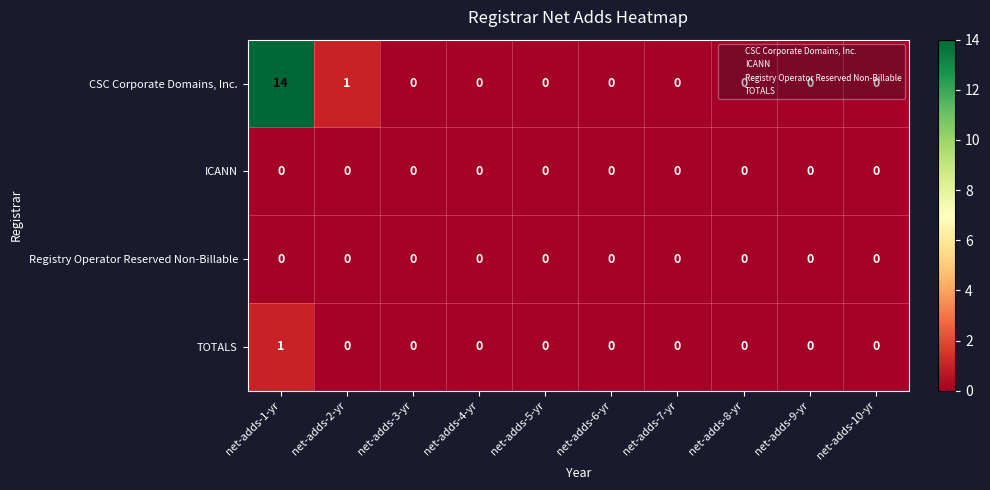

Which series has the widest spread of values?

CSC Corporate Domains, Inc.